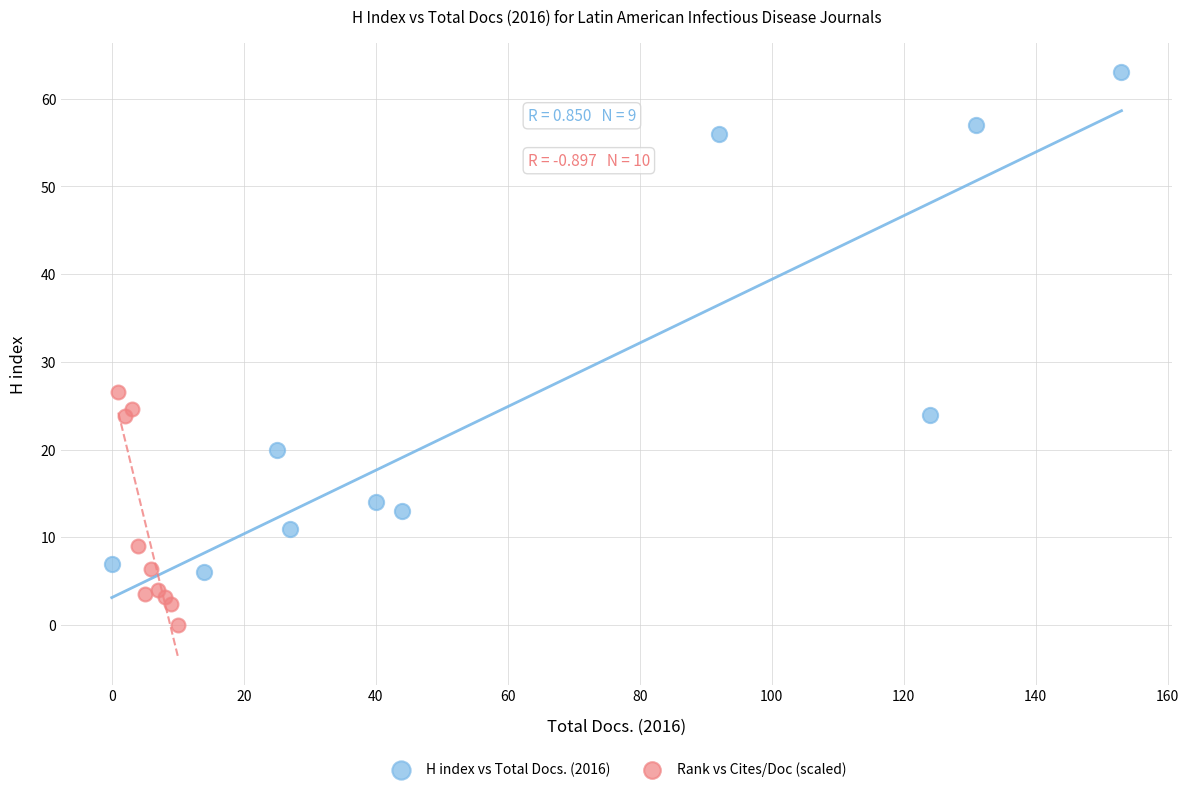

Which series reaches the minimum Y coordinate?

Rank vs Cites/Doc (scaled)